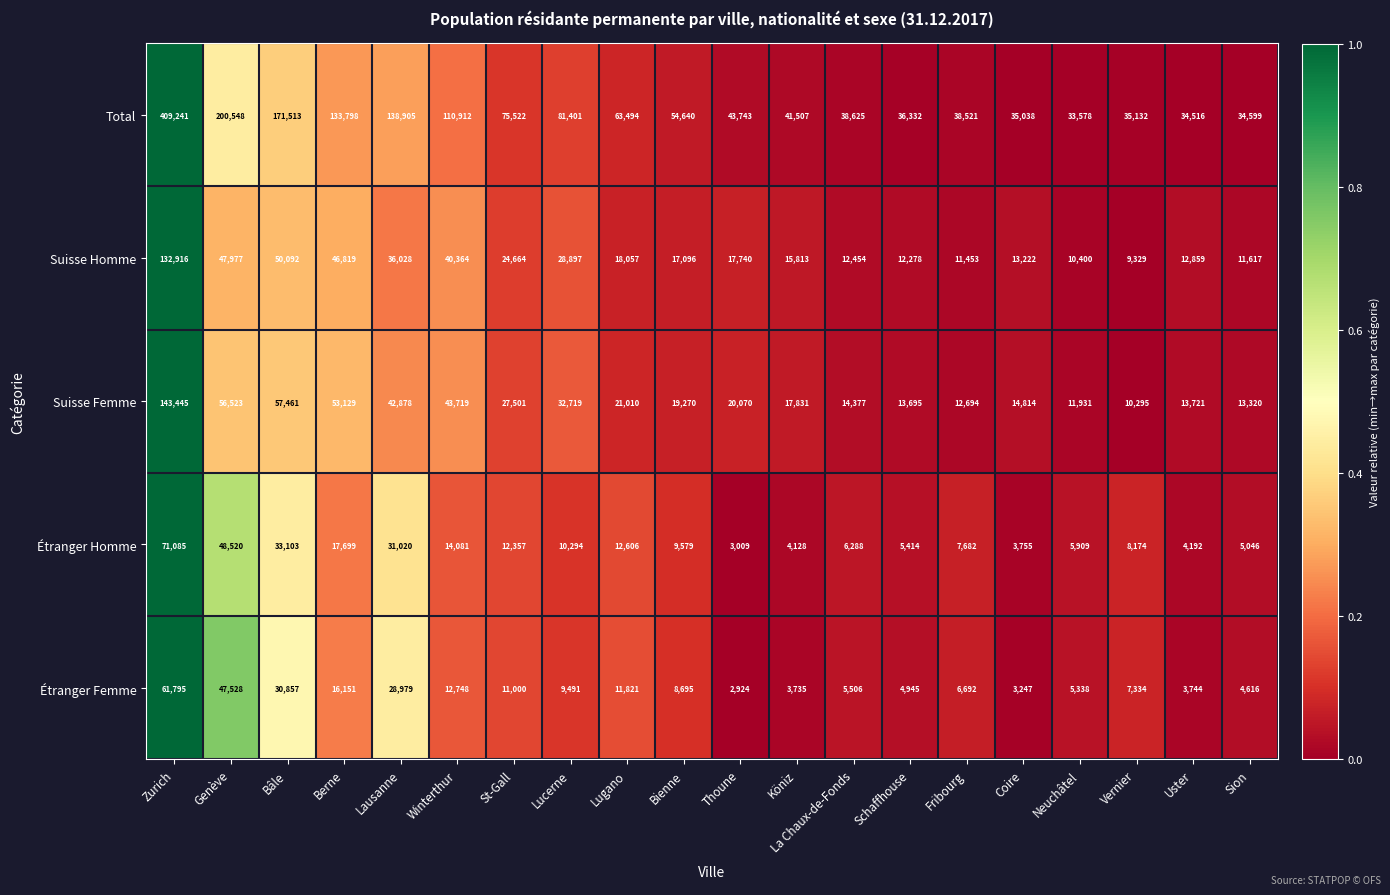

What is the highest value of the Total series?

409241